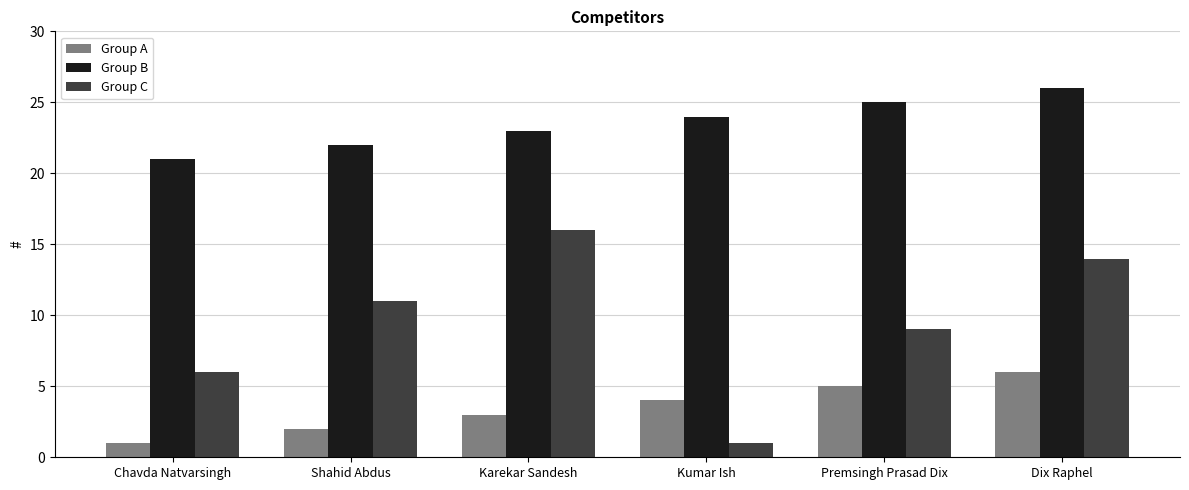

Are the bars horizontal?

No